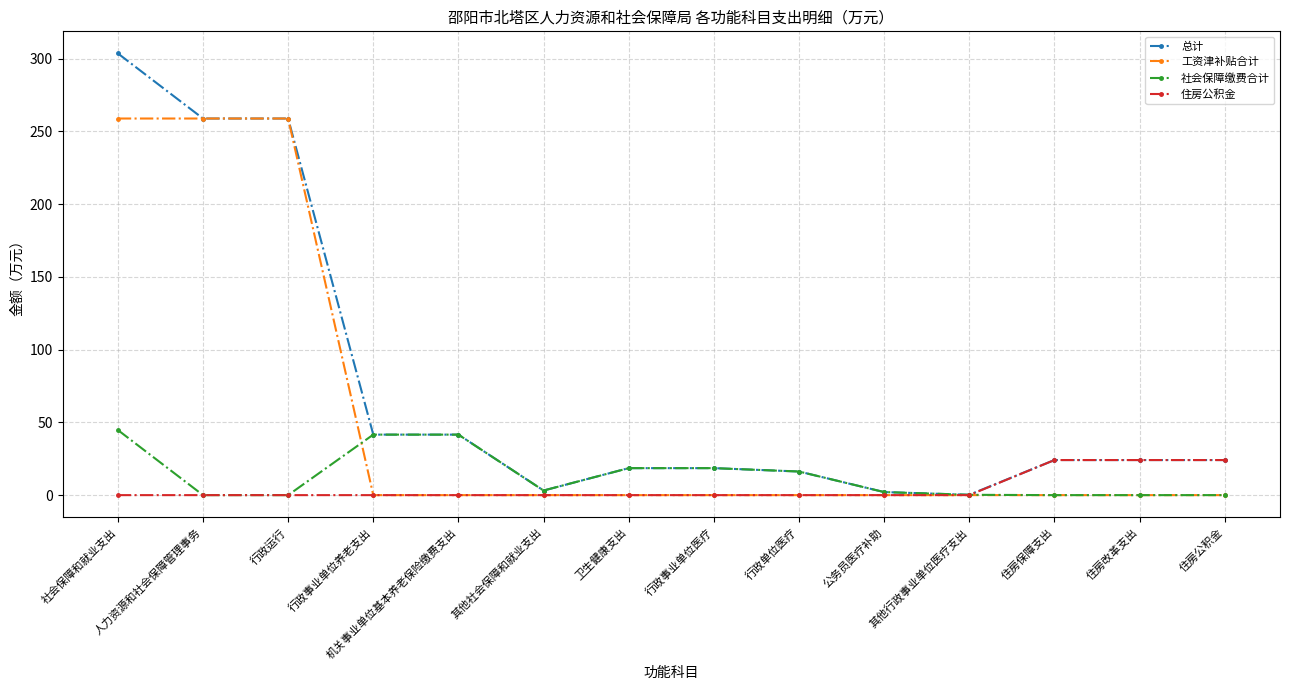

What is the spread (max minus min) of values at 住房改革支出?

24.1